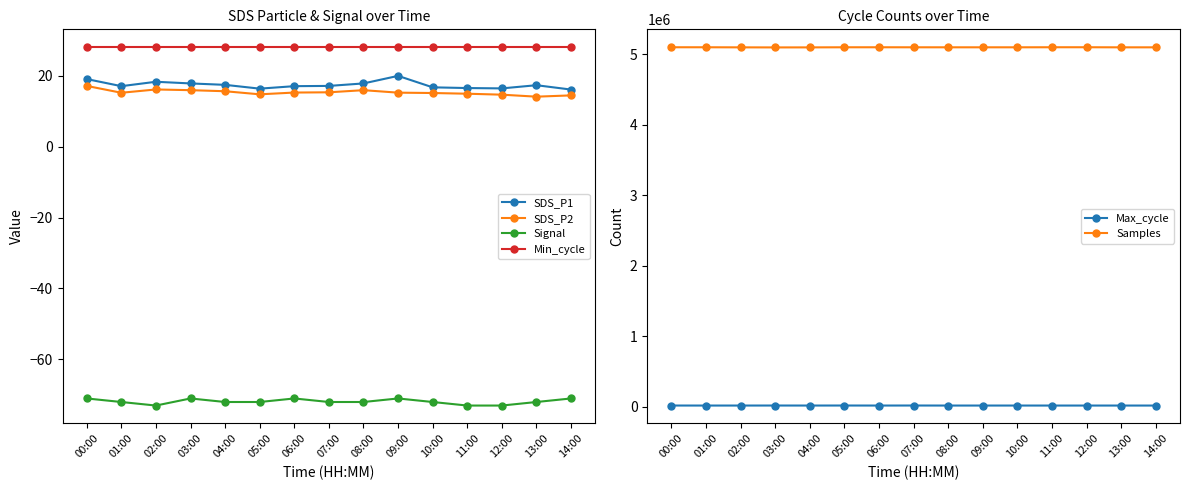

How many lines are shown in the chart?

6